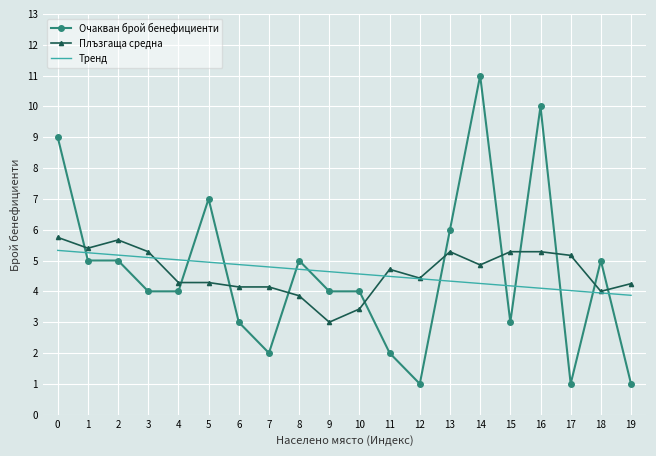

What is the total value across all series at 15?

12.5